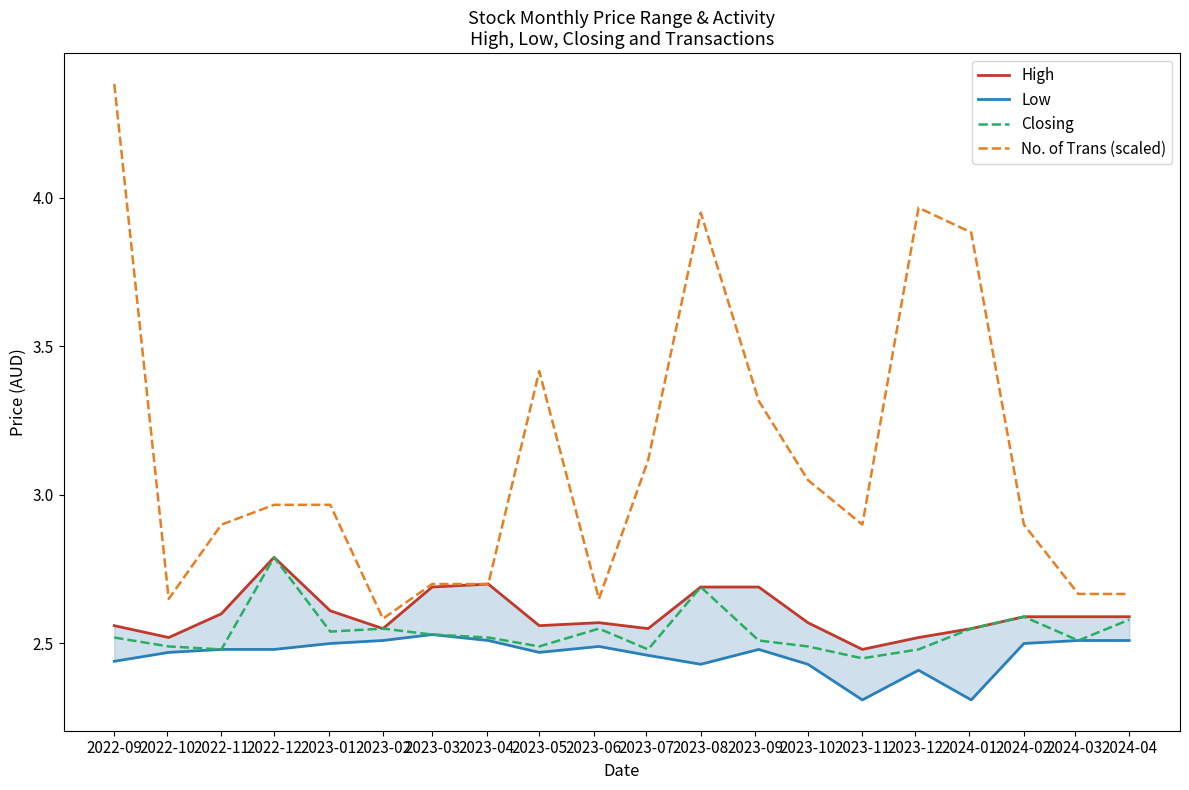

What is the maximum value for No. of Trans (scaled)?

4.4